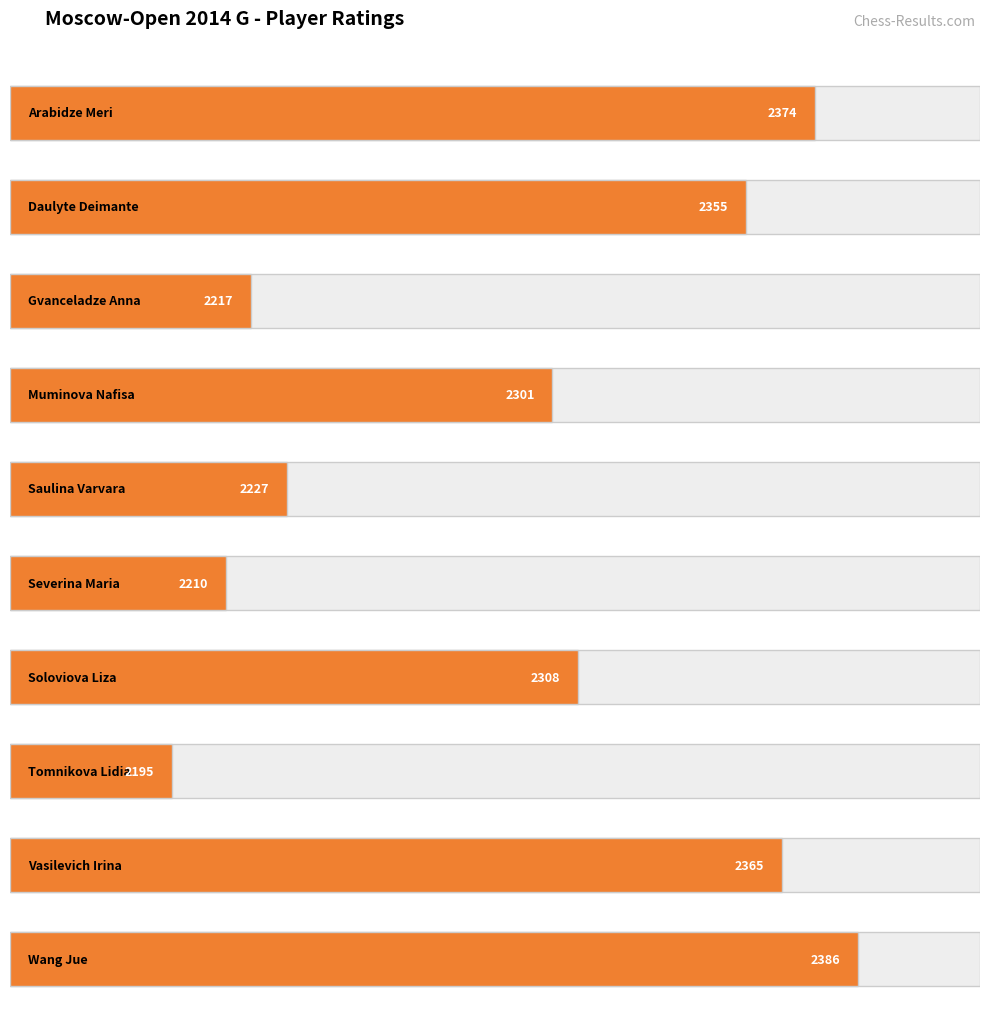

What is the label of the 2nd bar from the left?

Daulyte Deimante